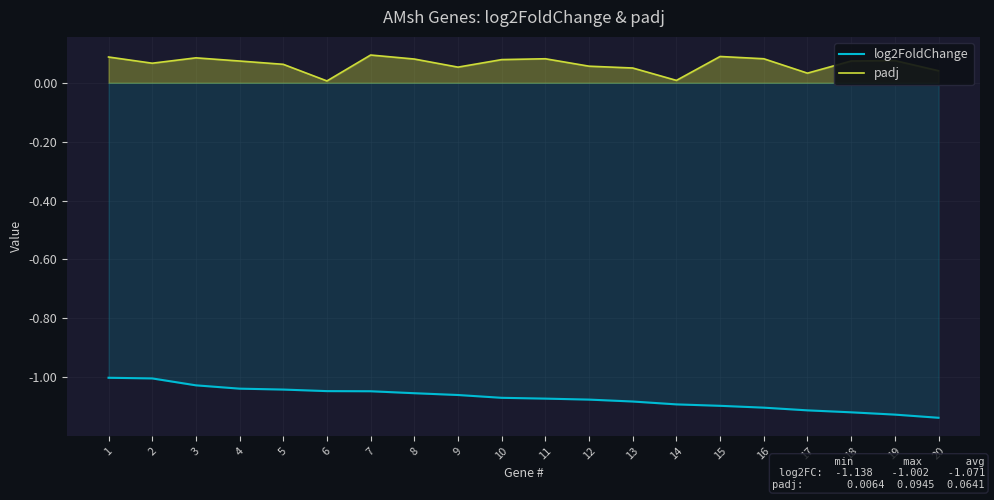

Where is padj nearest to the value 0?

6